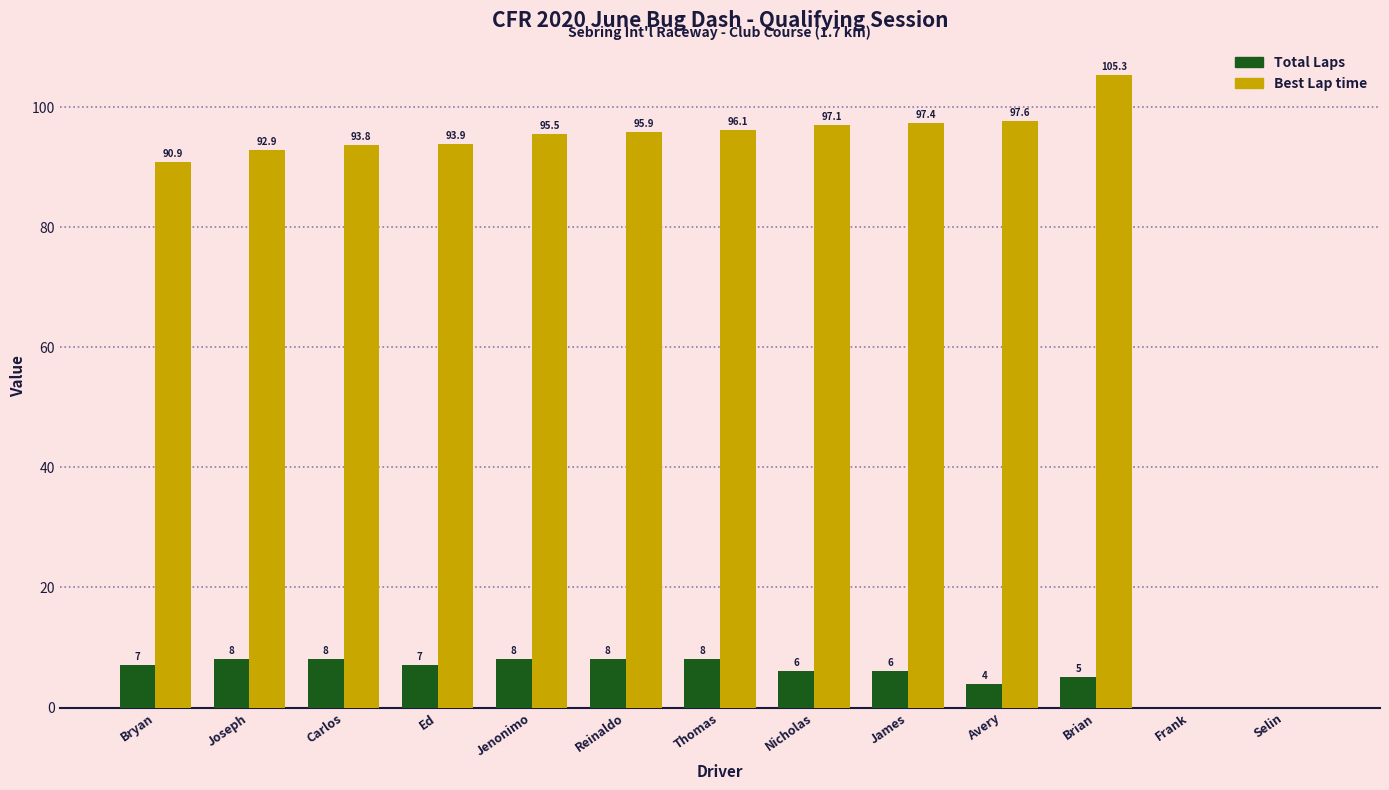

Are the bars horizontal?

No